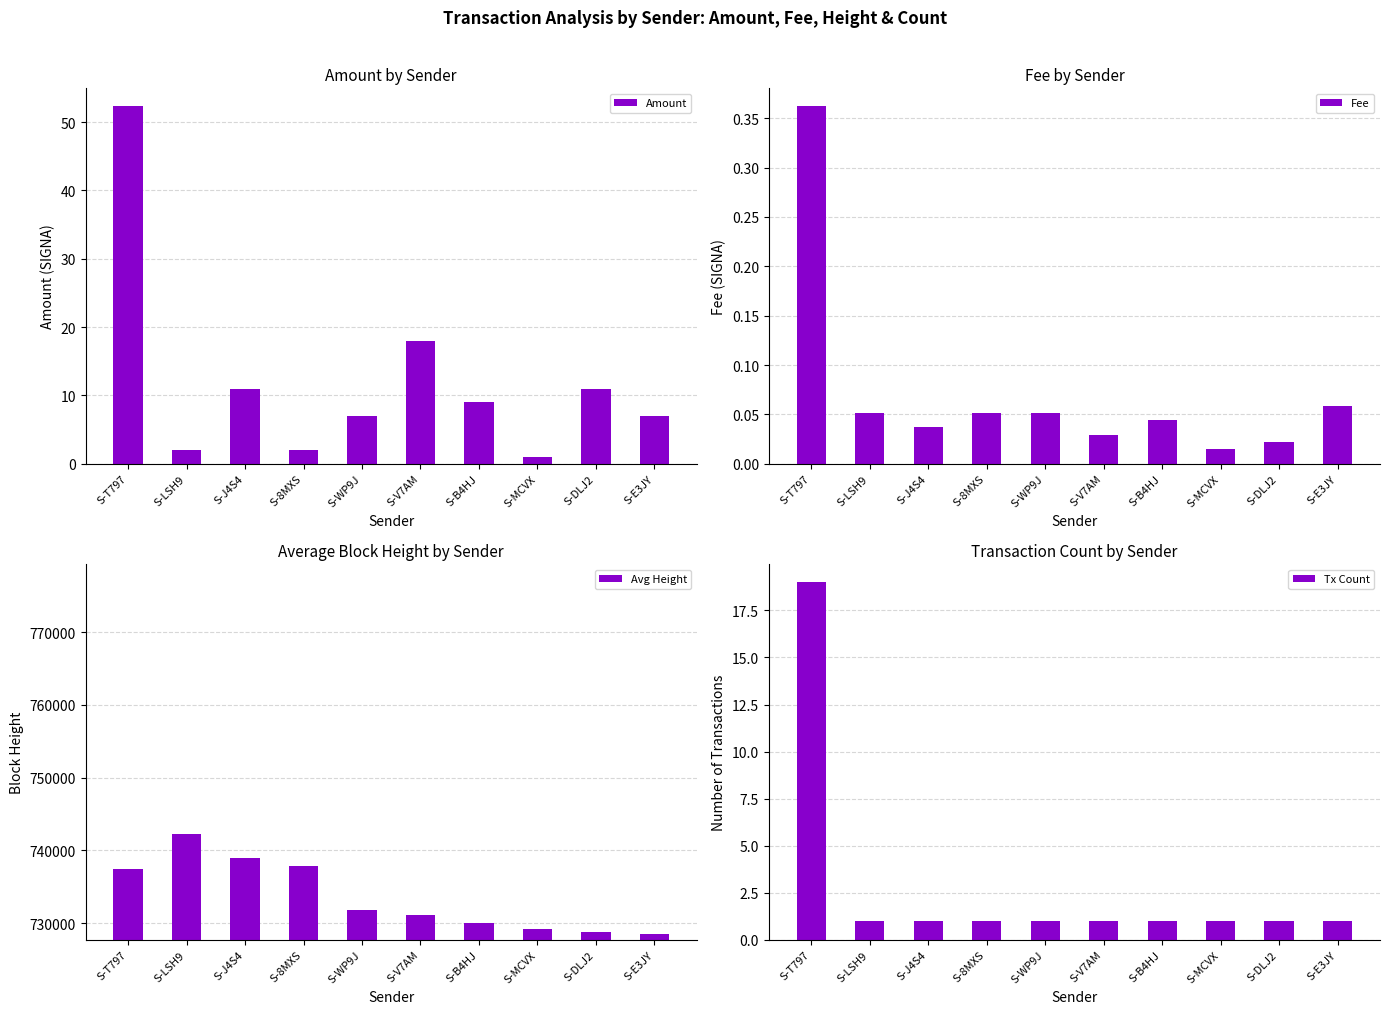

Is it true that Fee equals 0.0 at S-V7AM?

False